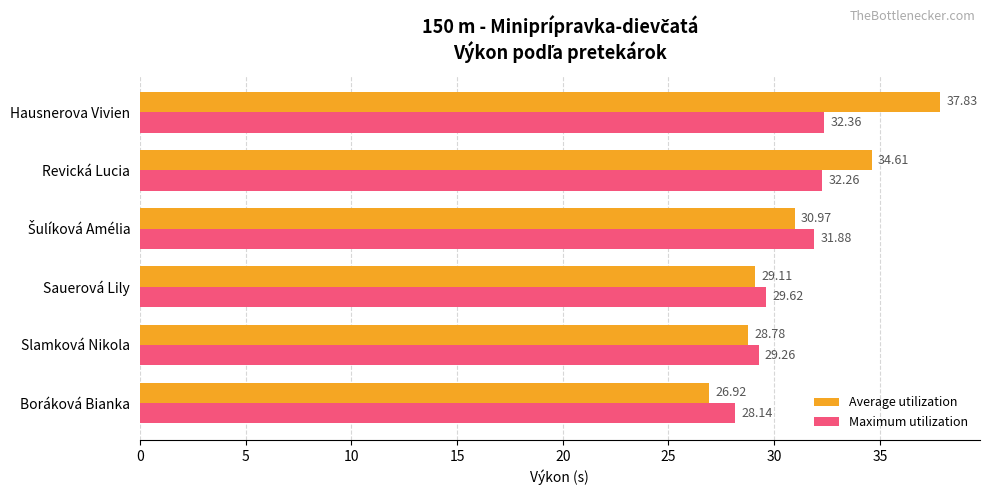

Which series has the largest total across all categories?

Average utilization